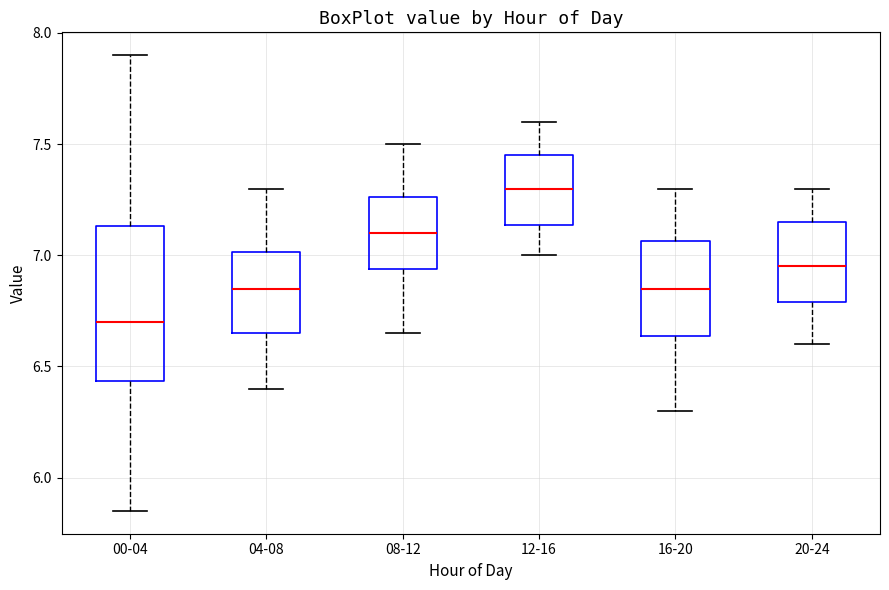

Comparing the boxes themselves (not the whiskers), which one is the tallest?

00-04